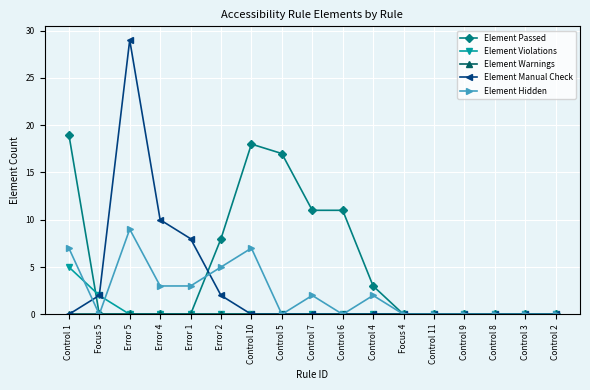

Between Error 2 and Control 3, which series saw the biggest shift?

Element Passed